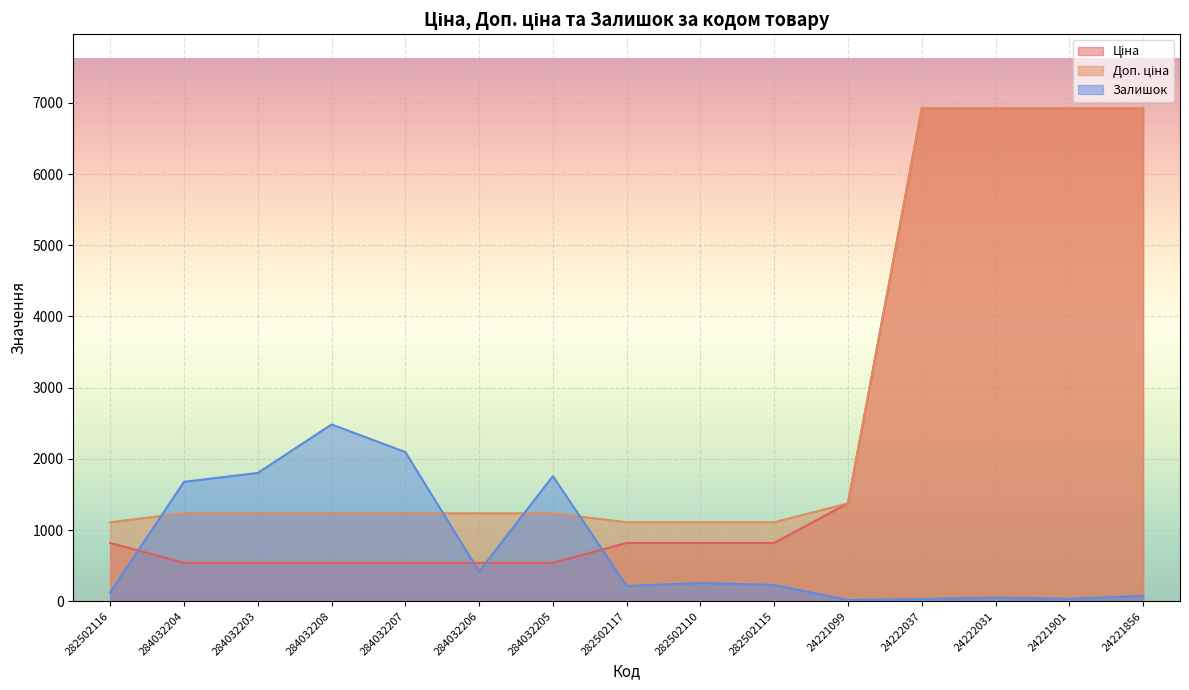

Which series ends up on top after the final intersection of Доп. ціна and Залишок?

Доп. ціна